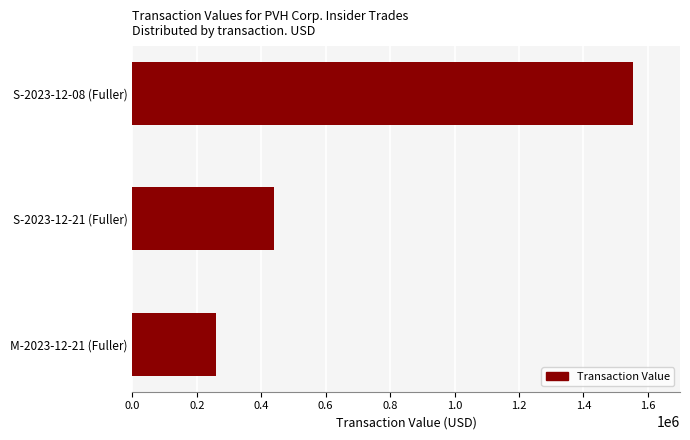

At which label is the value closest to 907525?

S-2023-12-21 (Fuller)